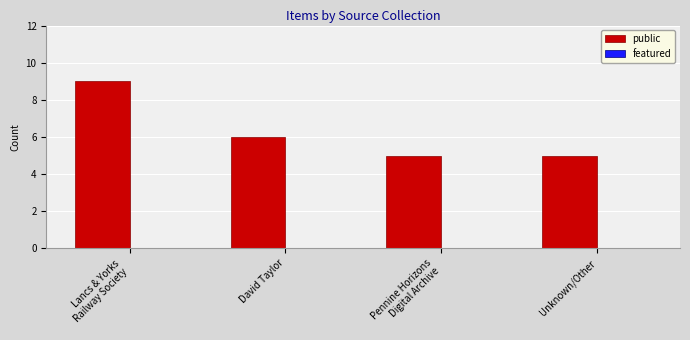

Which label corresponds to the largest value in the chart?

Lancs & Yorks
Railway Society